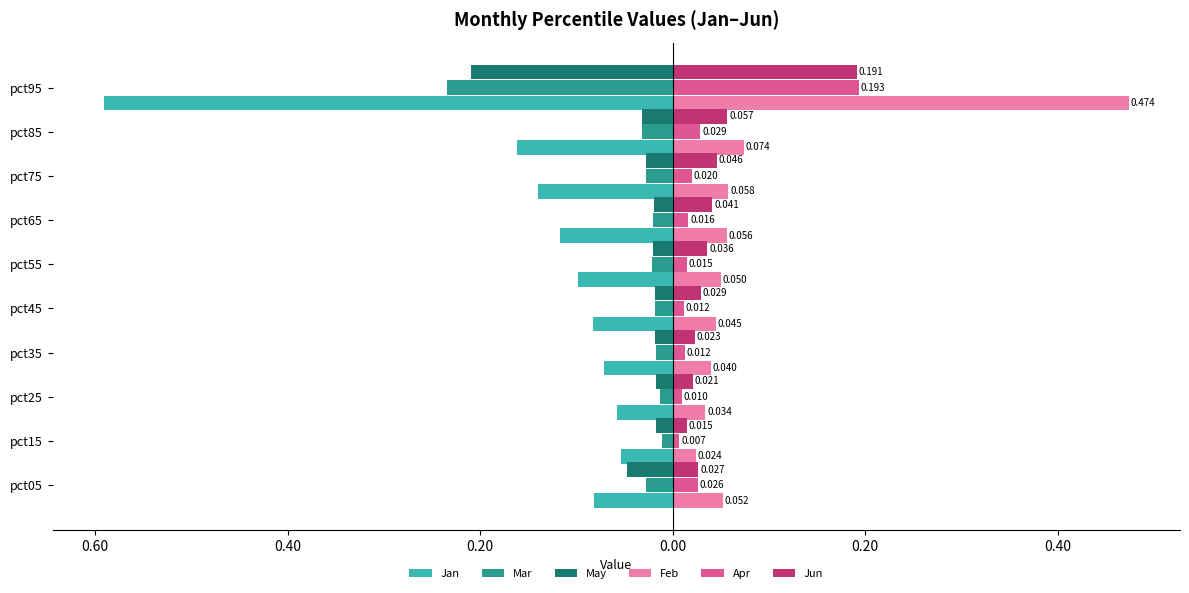

What are all the series names shown in the legend?

Jan, Mar, May, Feb, Apr, Jun